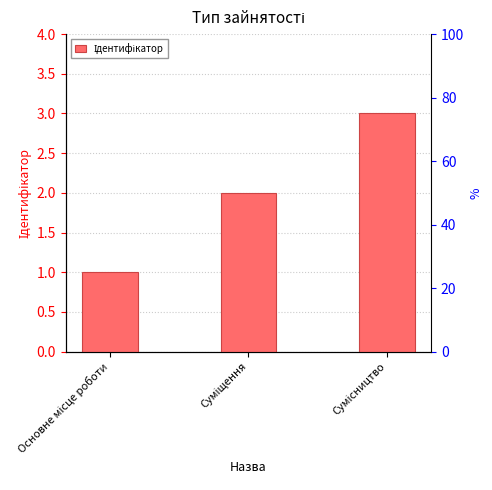

Approximately how many times larger is the value at Основне місце роботи compared to Суміщення?

0.5